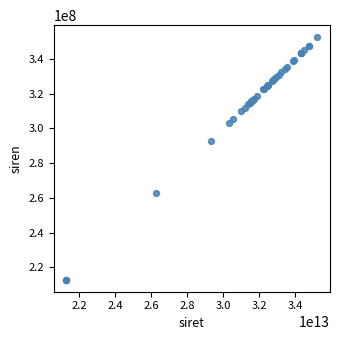

What Y value in the scatter plot is closest to 282690085?

293003752